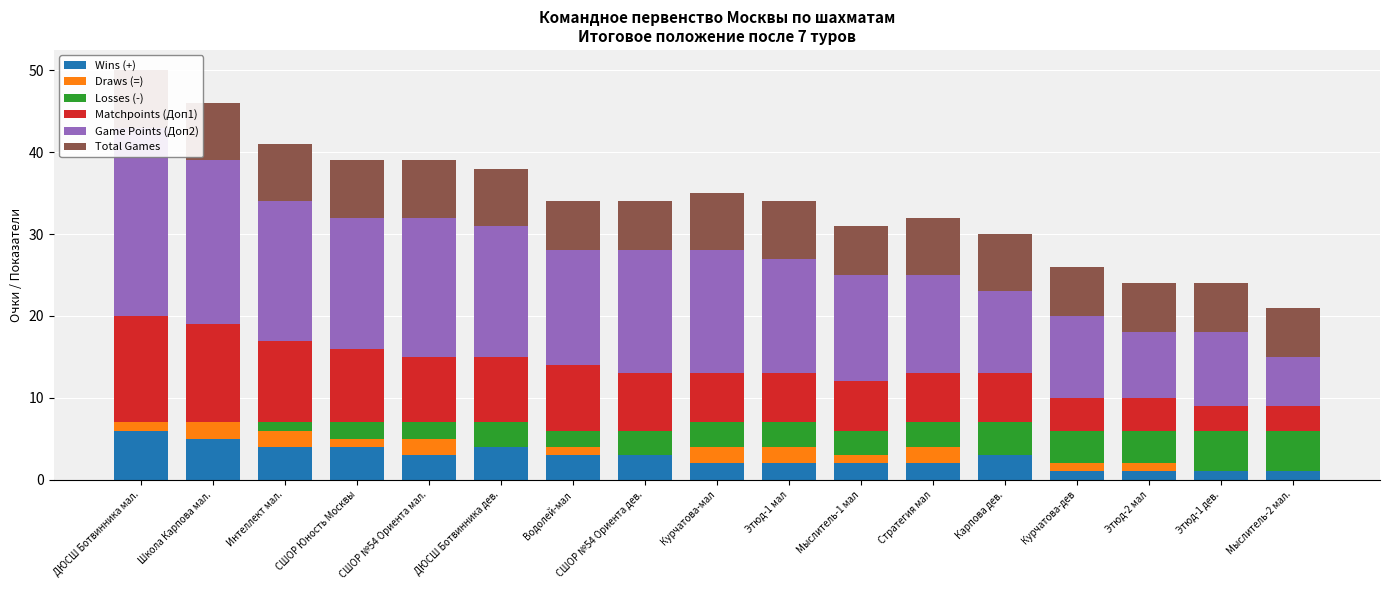

What is the total value across all series at ДЮСШ Ботвинника дев.?

38